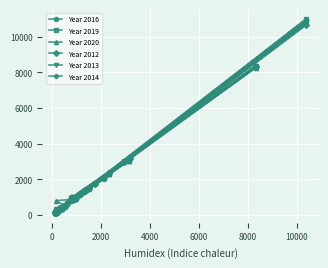

Which series has the largest range (max minus min)?

Year 2019